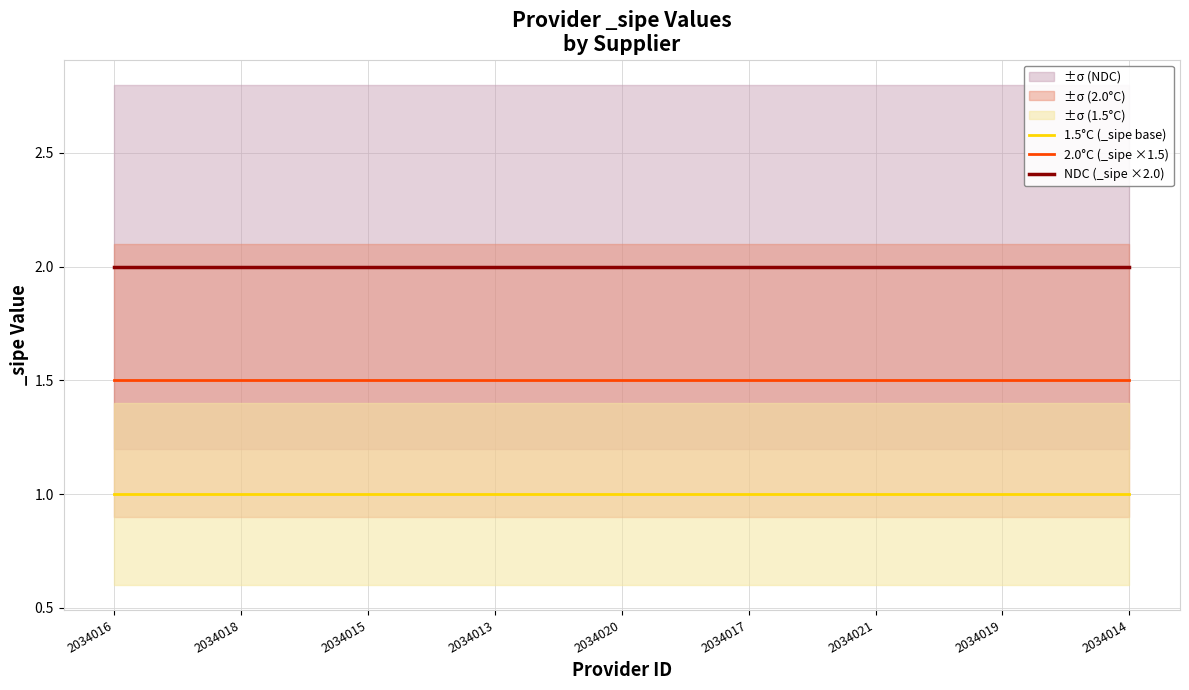

Which series has the widest spread of values?

1.5°C (_sipe base)